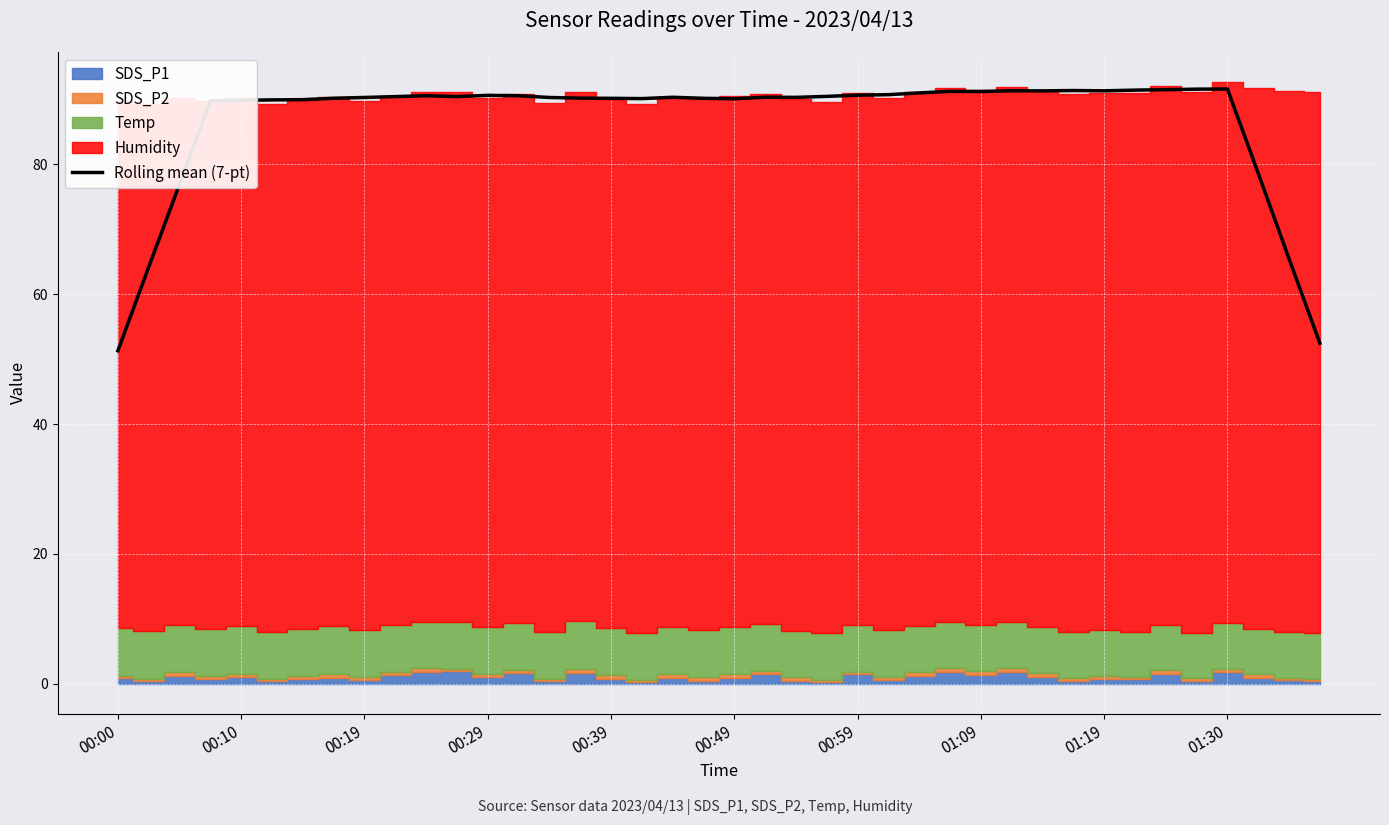

True or false: Rolling mean (7-pt) has a value of 90.1 at 00:39.

True